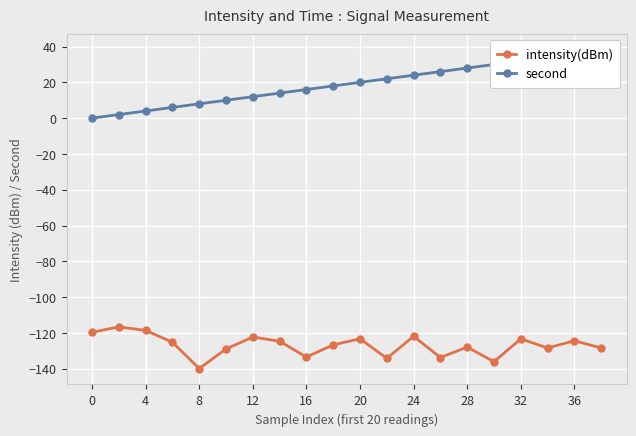

List the series in order of their peak value, lowest first.

intensity(dBm), second